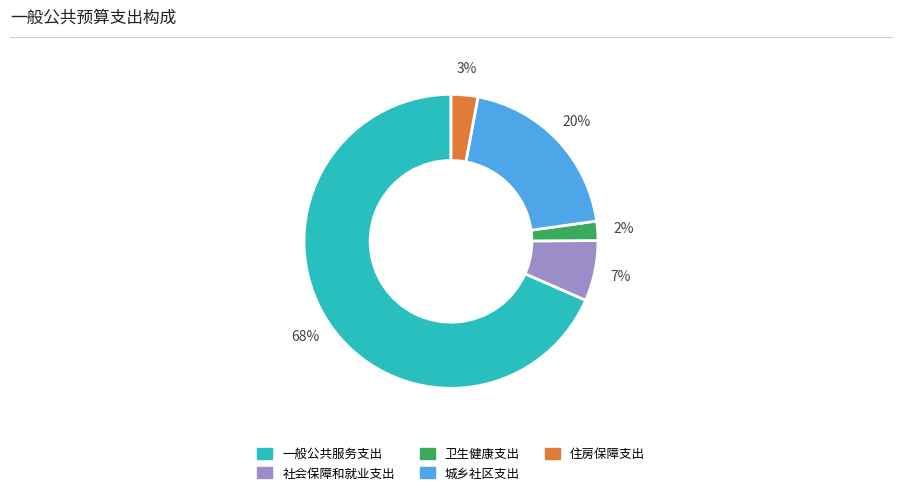

What is the majority slice?

一般公共服务支出